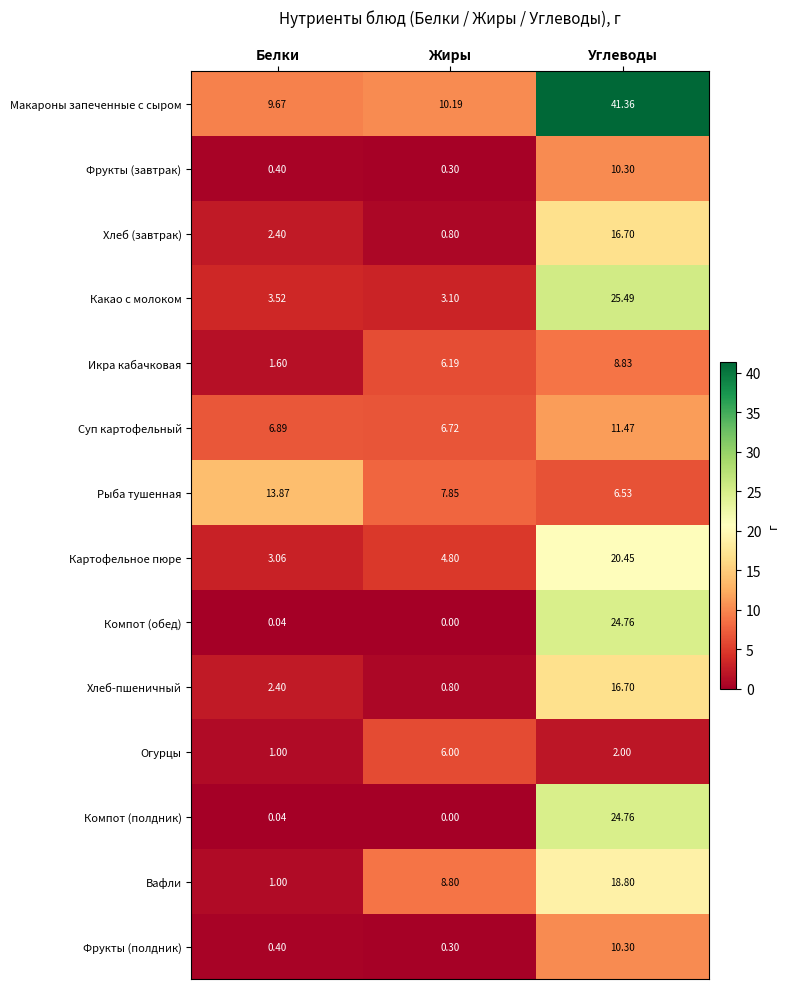

At which label is Хлеб (завтрак) closest to 8?

Белки